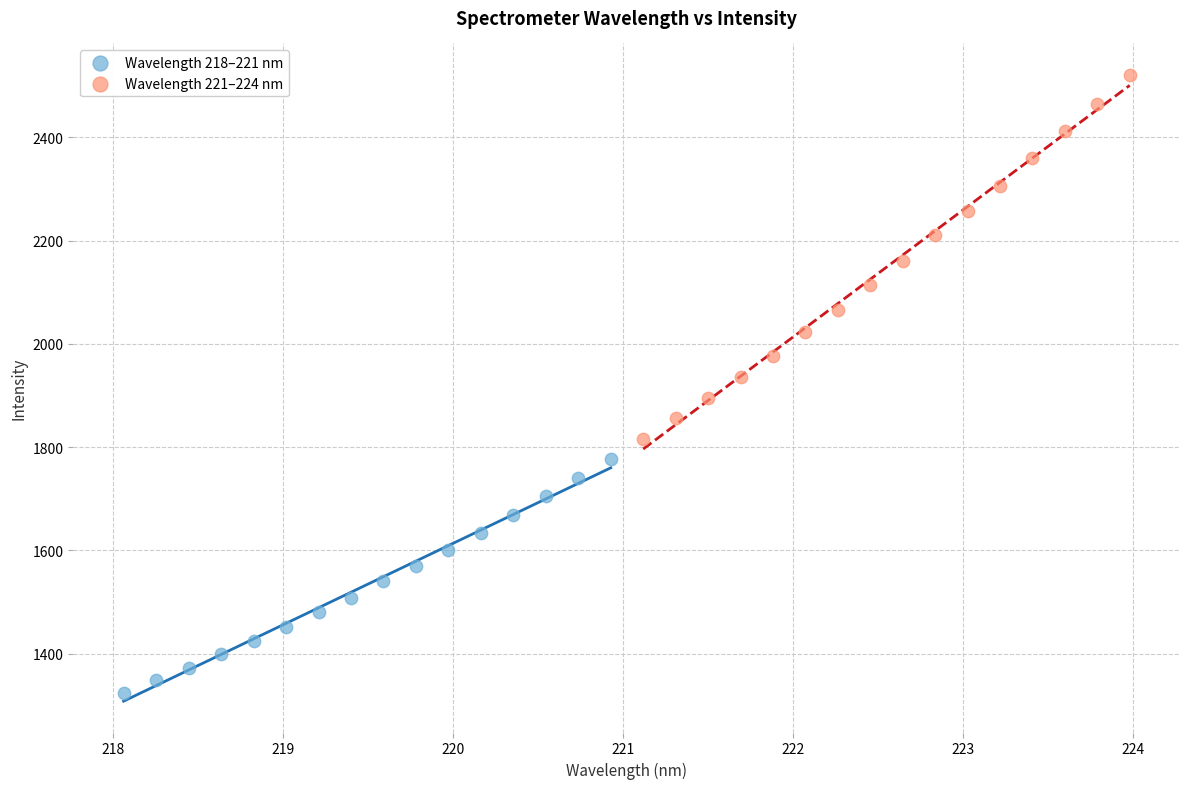

Which series reaches the maximum Y coordinate?

Wavelength 221–224 nm